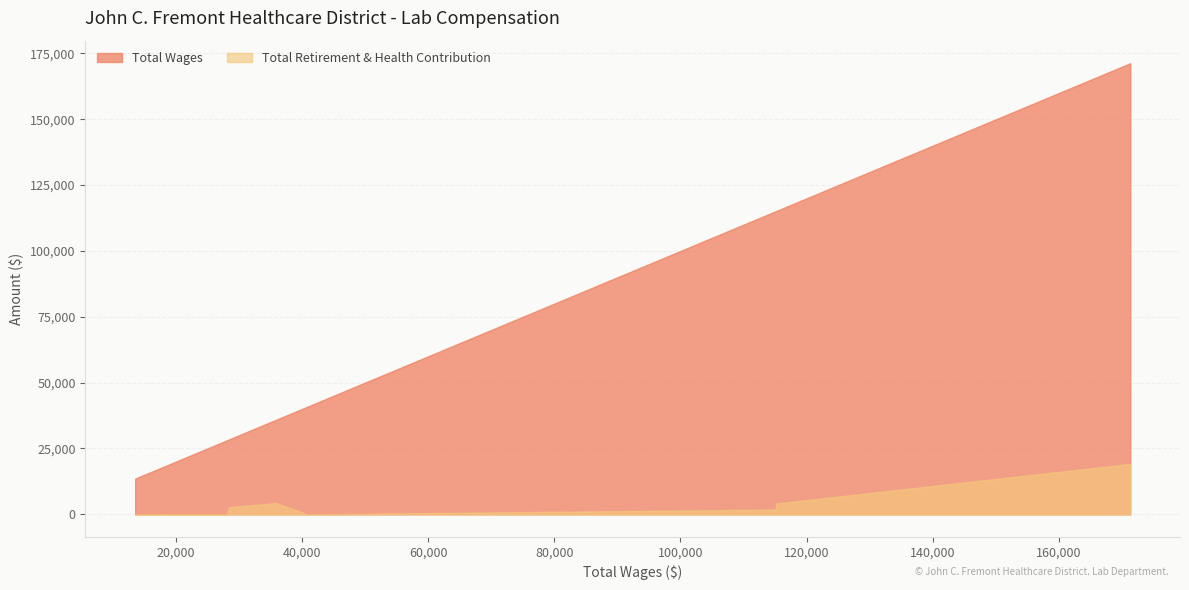

Which series has the widest spread of values?

Total Wages